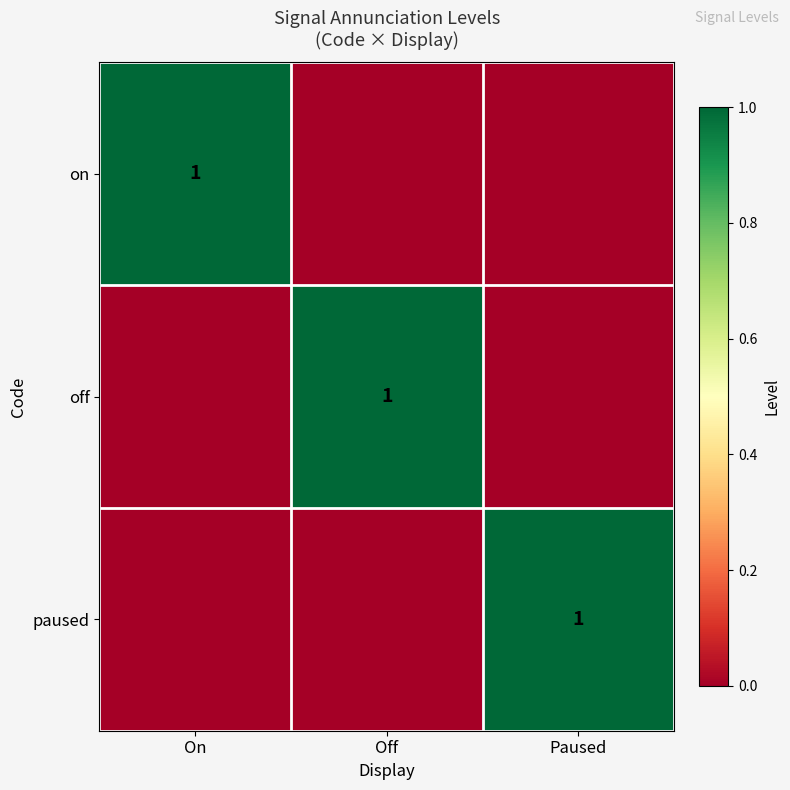

True or false: paused has a value of 2 at Paused.

False